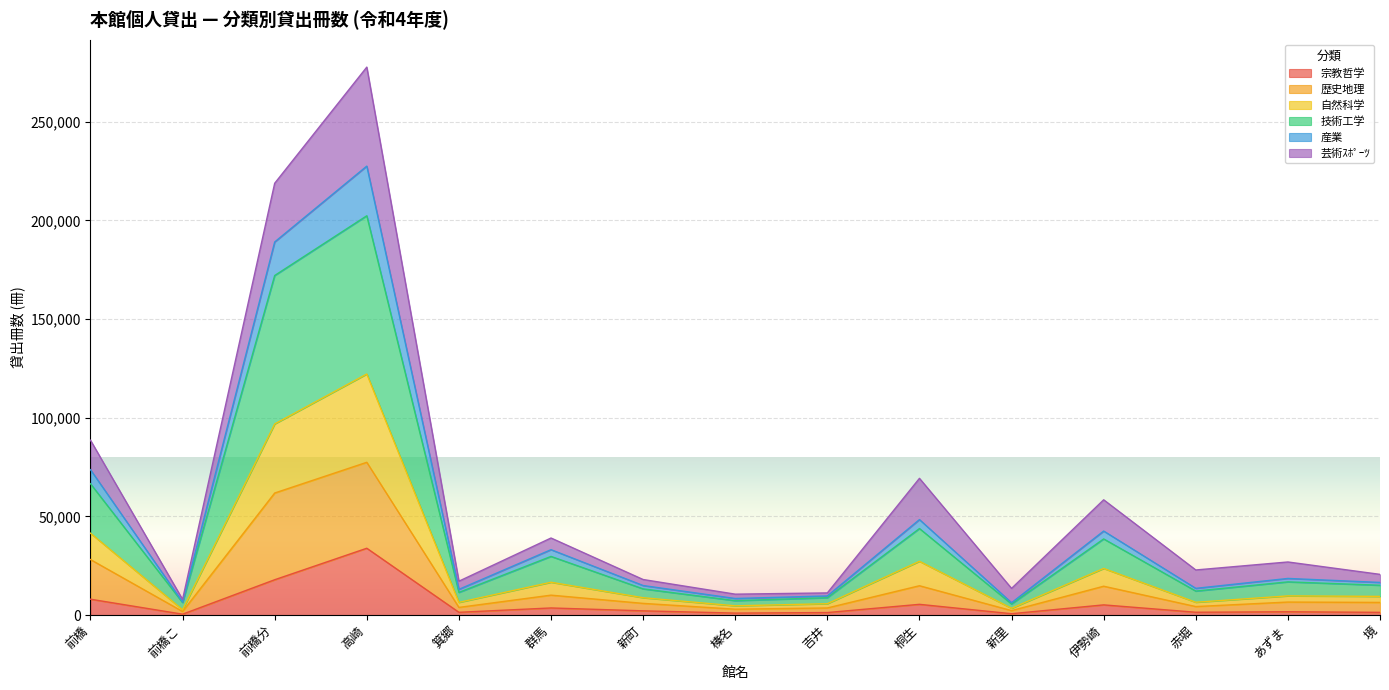

At which label does 歴史地理 reach its peak?

高崎